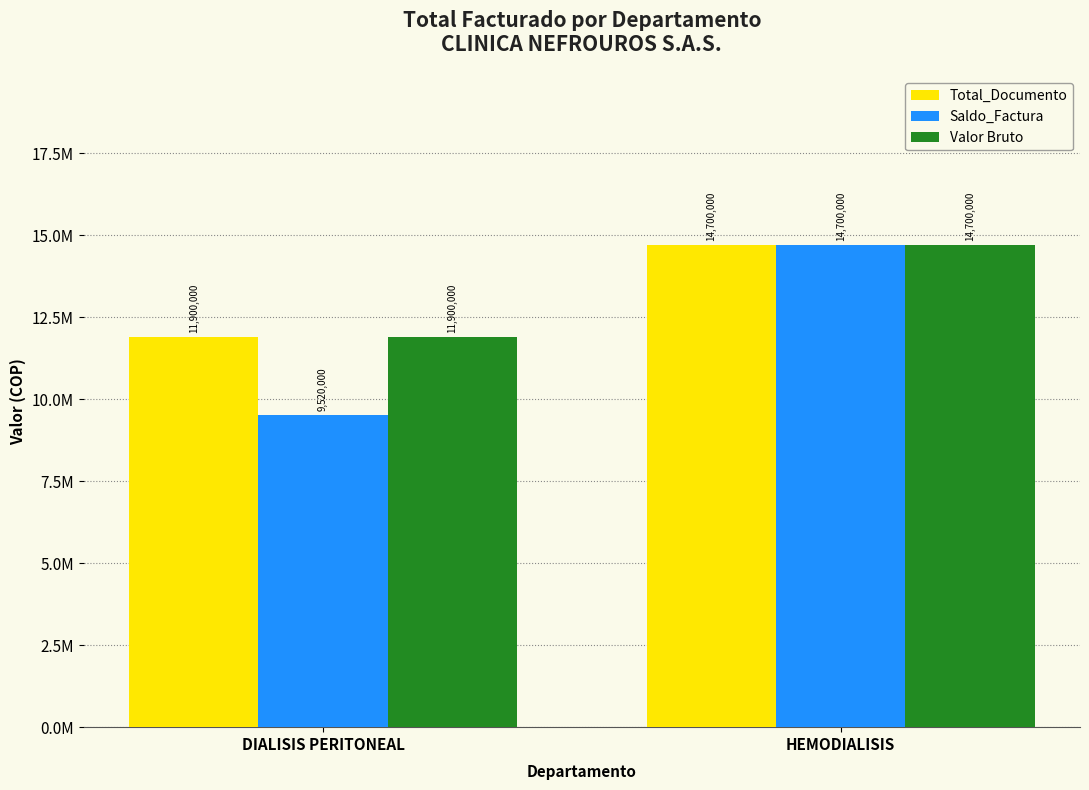

Does the chart contain stacked bars?

No